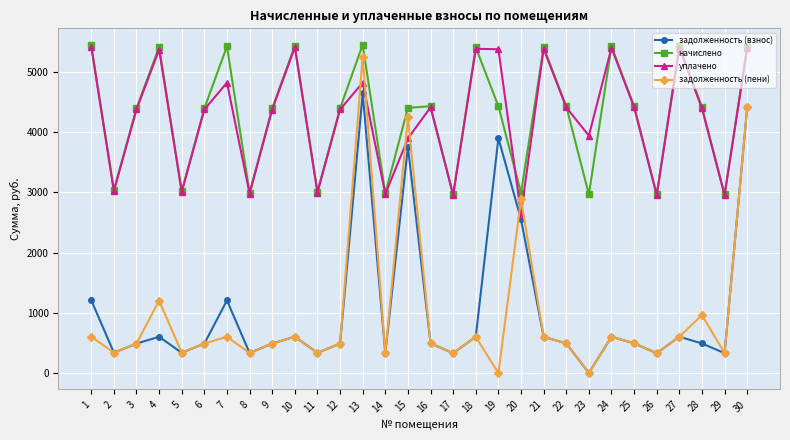

What is the greatest value displayed?

5454.2